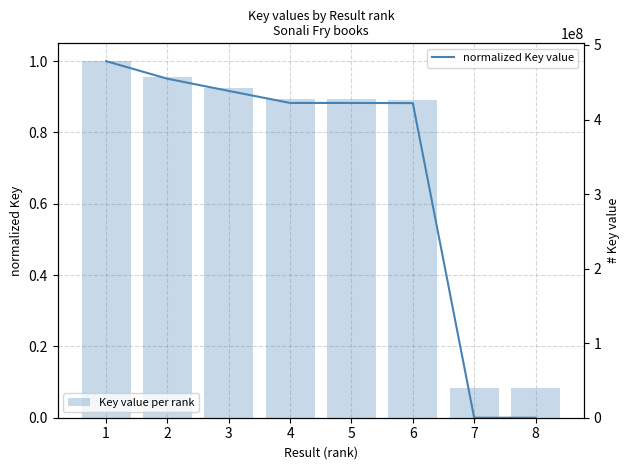

What is the difference between the maximum and minimum values in the Key value per rank series?

438380454.0